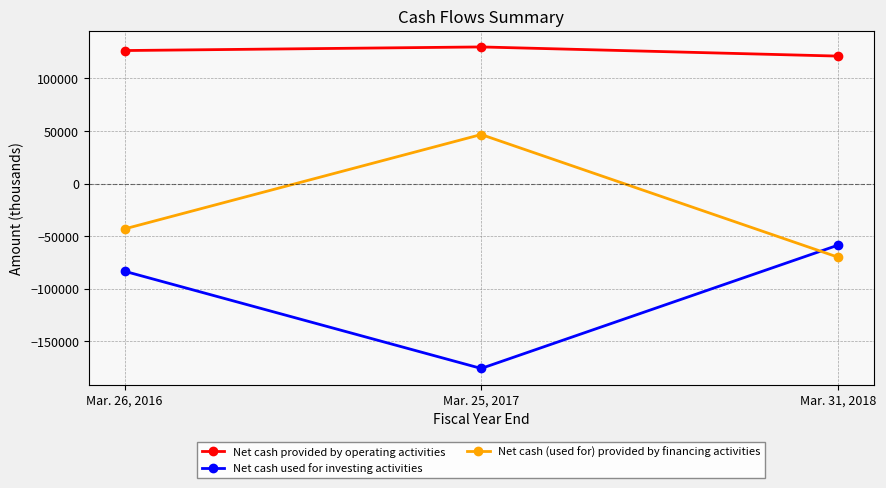

Which series has the largest total across all categories?

Net cash provided by operating activities